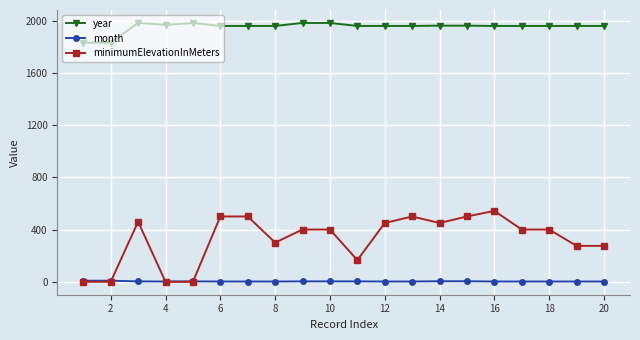

Which series has the largest range (max minus min)?

minimumElevationInMeters